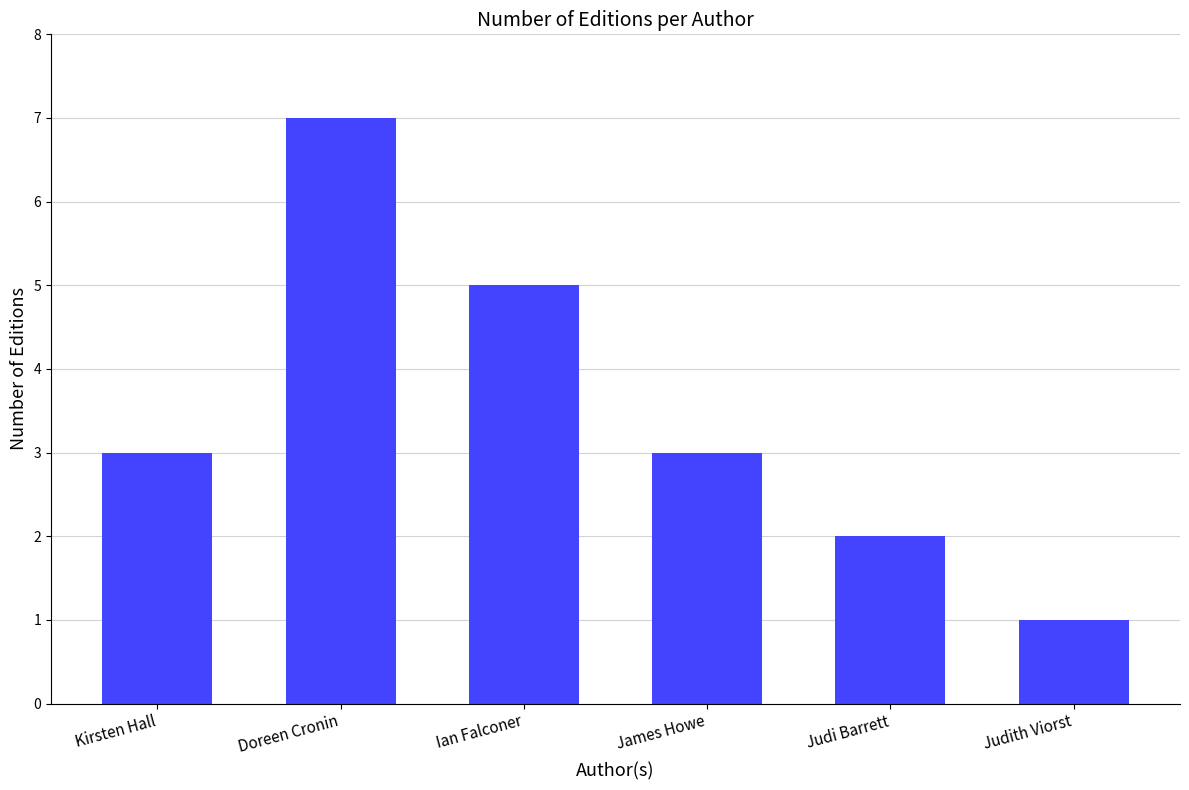

Approximately how many times larger is the value at Ian Falconer compared to Kirsten Hall?

1.7